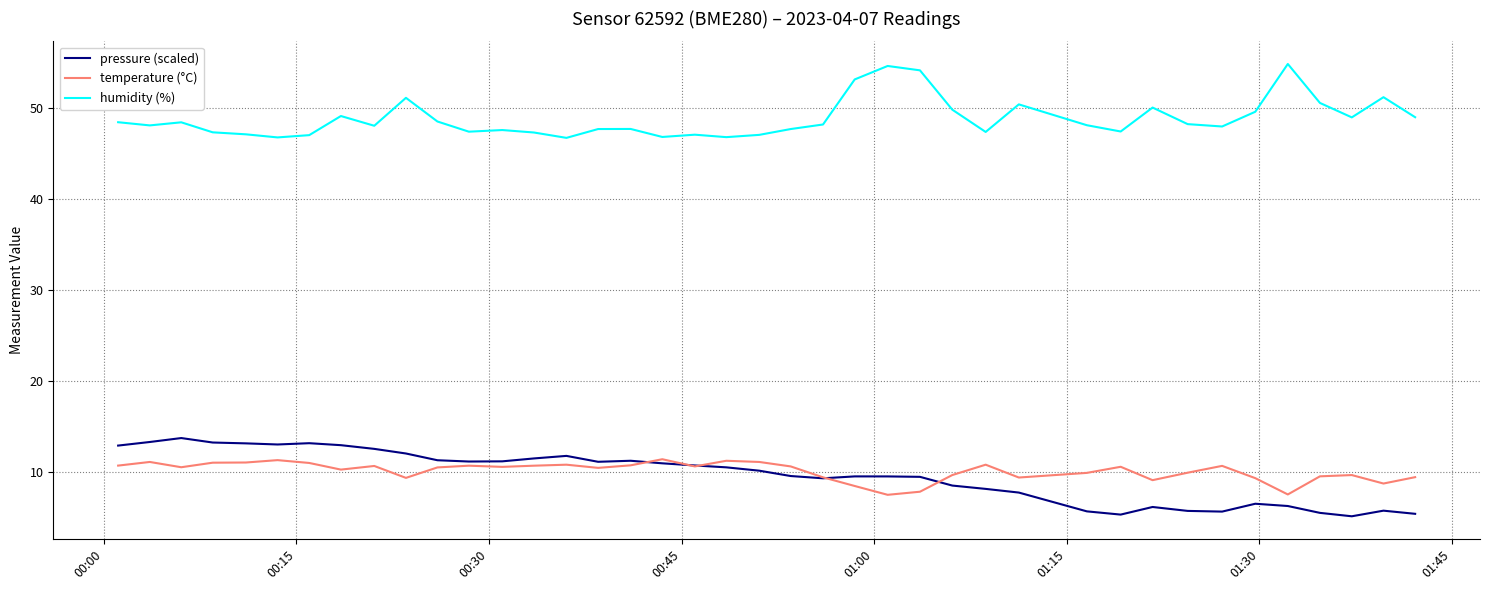

What is the greatest value displayed?

54.8